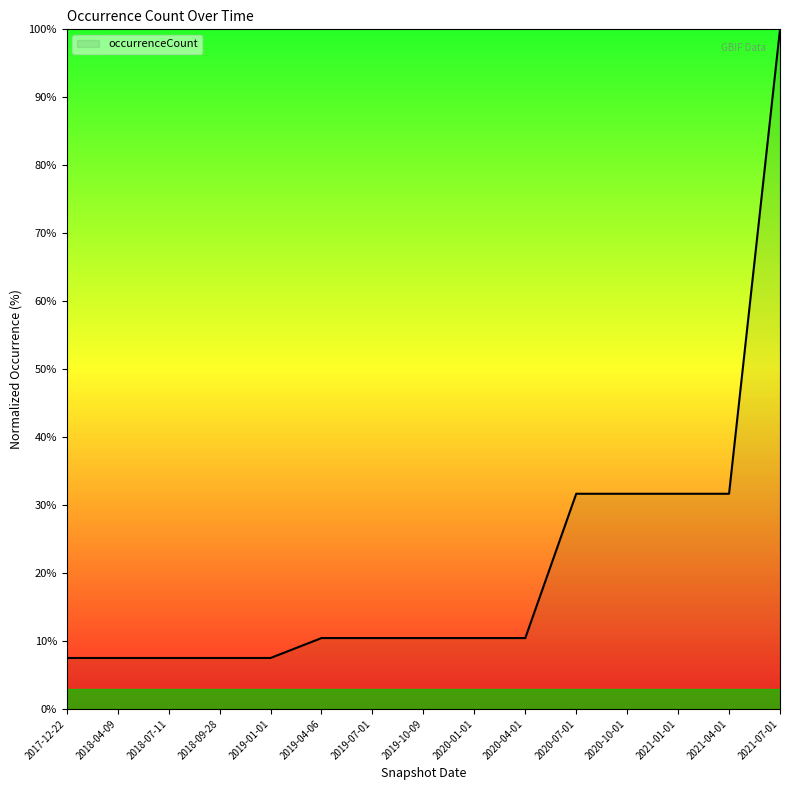

Approximately how many times larger is the value at 2018-09-28 compared to 2019-10-09?

0.7